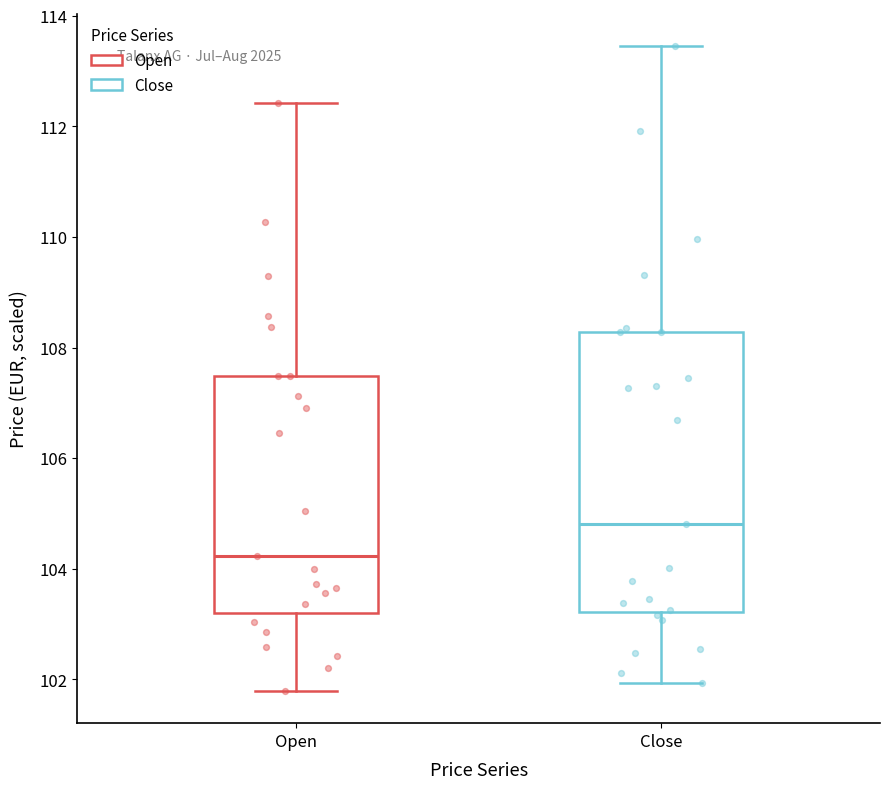

Which box has the lowest median line?

Open